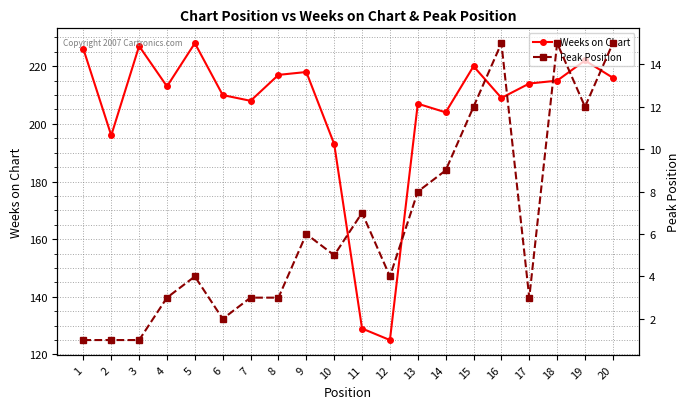

At which label is Weeks on Chart closest to 176?

10